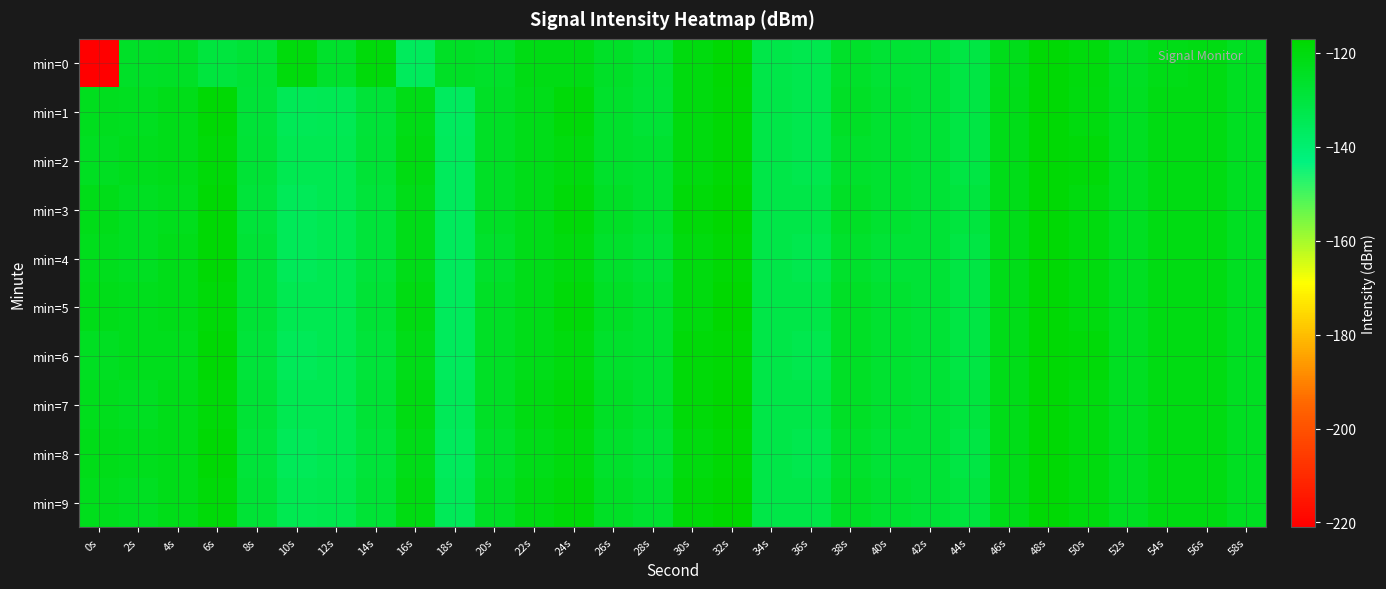

List the series in order of their peak value, lowest first.

min=1, min=2, min=4, min=6, min=8, min=0, min=3, min=5, min=7, min=9